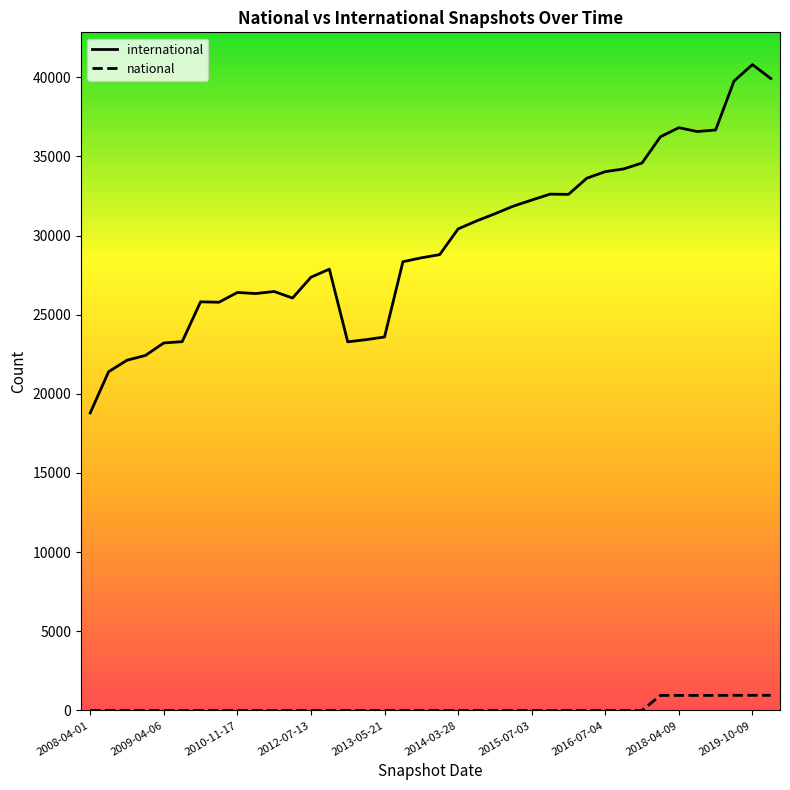

Rank the series by their maximum value, from lowest to highest.

national, international